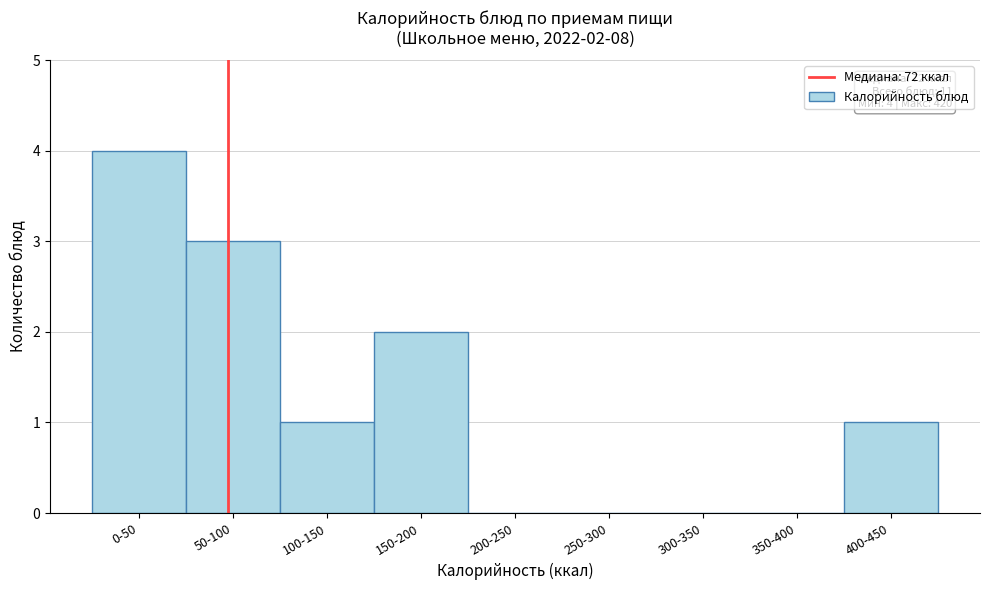

Reading left to right, transcribe all the data shown in this chart.

0-50=4	50-100=3	100-150=1	150-200=2	200-250=0	250-300=0	300-350=0	350-400=0	400-450=1